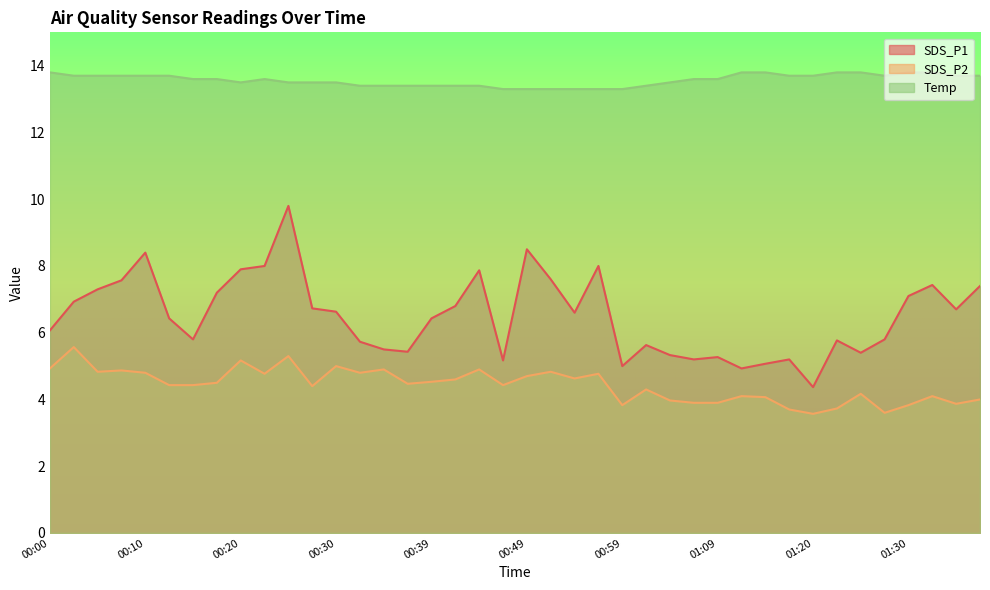

What value does the Temp series have at 00:59?

13.3